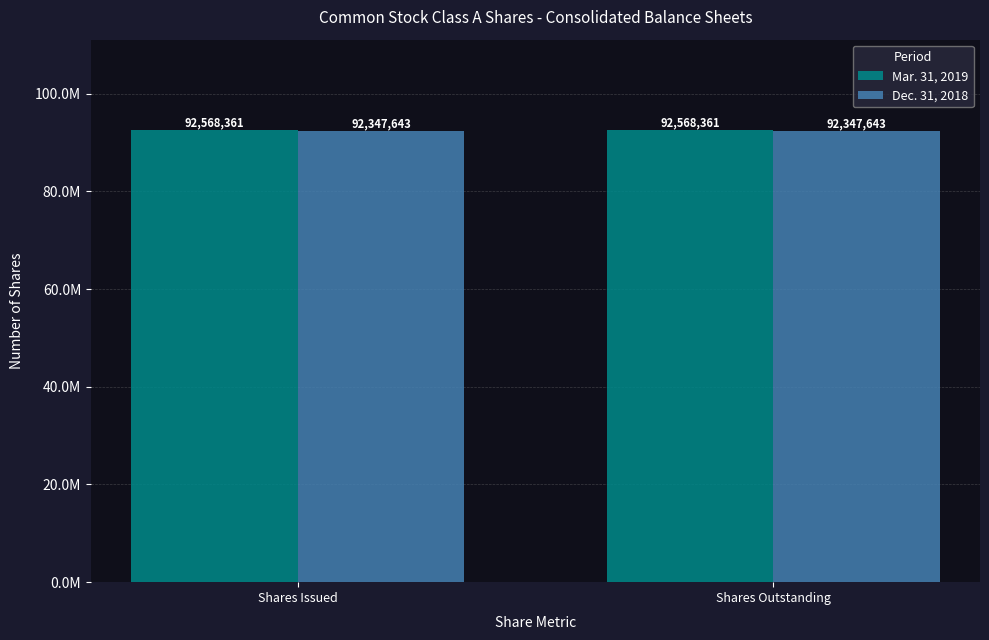

What are all the series names shown in the legend?

Mar. 31, 2019, Dec. 31, 2018